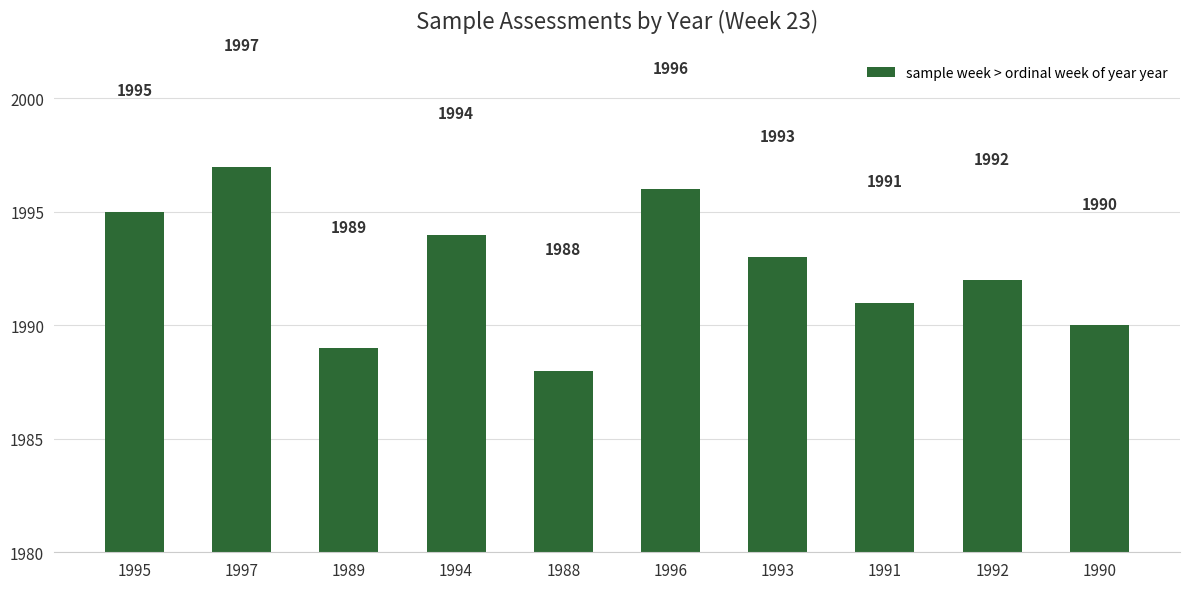

Is it true that the value at 1992 is 1992?

True